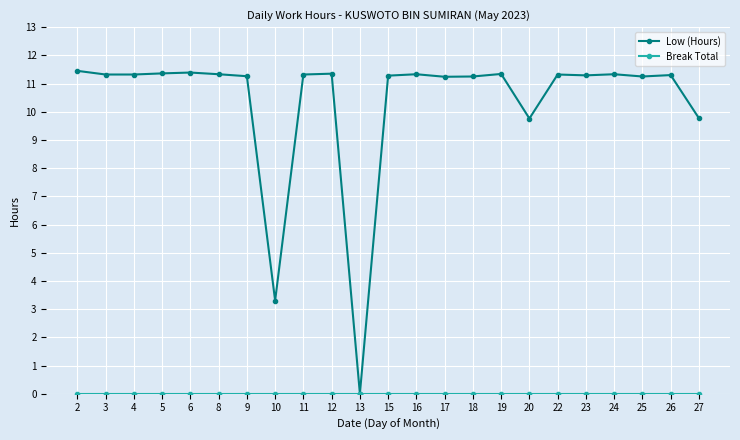

At which label is Low (Hours) closest to 5?

10